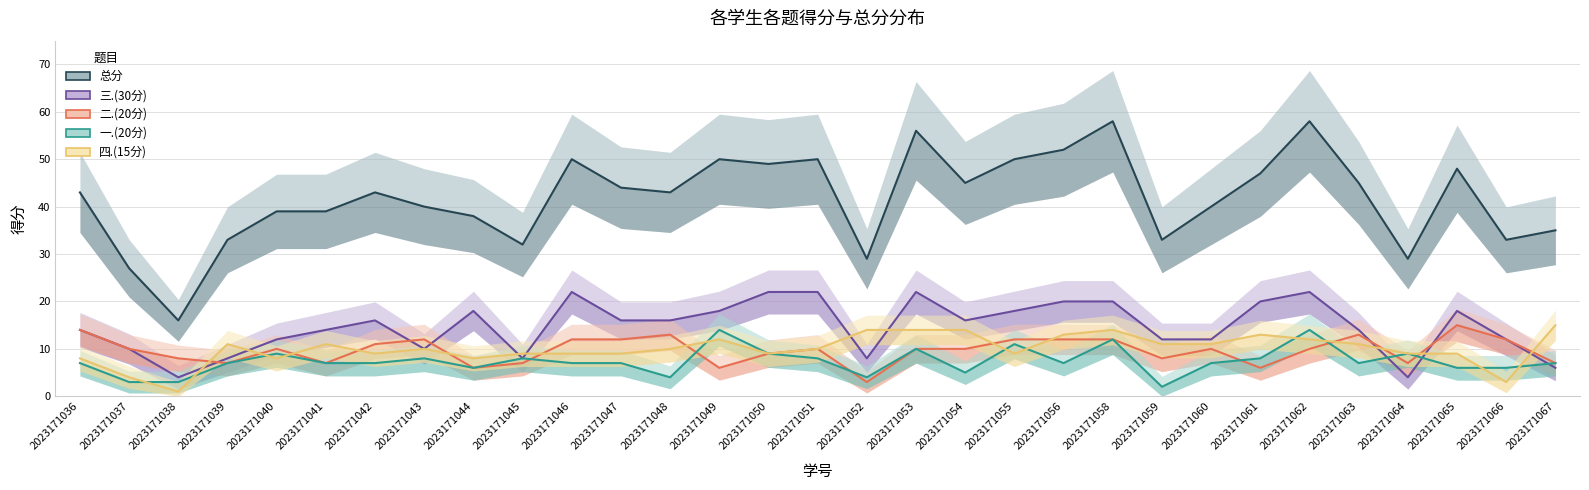

Reading left to right, list all the values displayed in this chart.

总分: 43	27	16	33	39	39	43	40	38	32	50	44	43	50	49	50	29	56	45	50	52	58	33	40	47	58	45	29	48	33	35
三.(30分): 14	10	4	8	12	14	16	10	18	8	22	16	16	18	22	22	8	22	16	18	20	20	12	12	20	22	14	4	18	12	6
二.(20分): 14	10	8	7	10	7	11	12	6	7	12	12	13	6	9	10	3	10	10	12	12	12	8	10	6	10	13	7	15	12	7
一.(20分): 7	3	3	7	9	7	7	8	6	8	7	7	4	14	9	8	4	10	5	11	7	12	2	7	8	14	7	9	6	6	7
四.(15分): 8	4	1	11	8	11	9	10	8	9	9	9	10	12	9	10	14	14	14	9	13	14	11	11	13	12	11	9	9	3	15